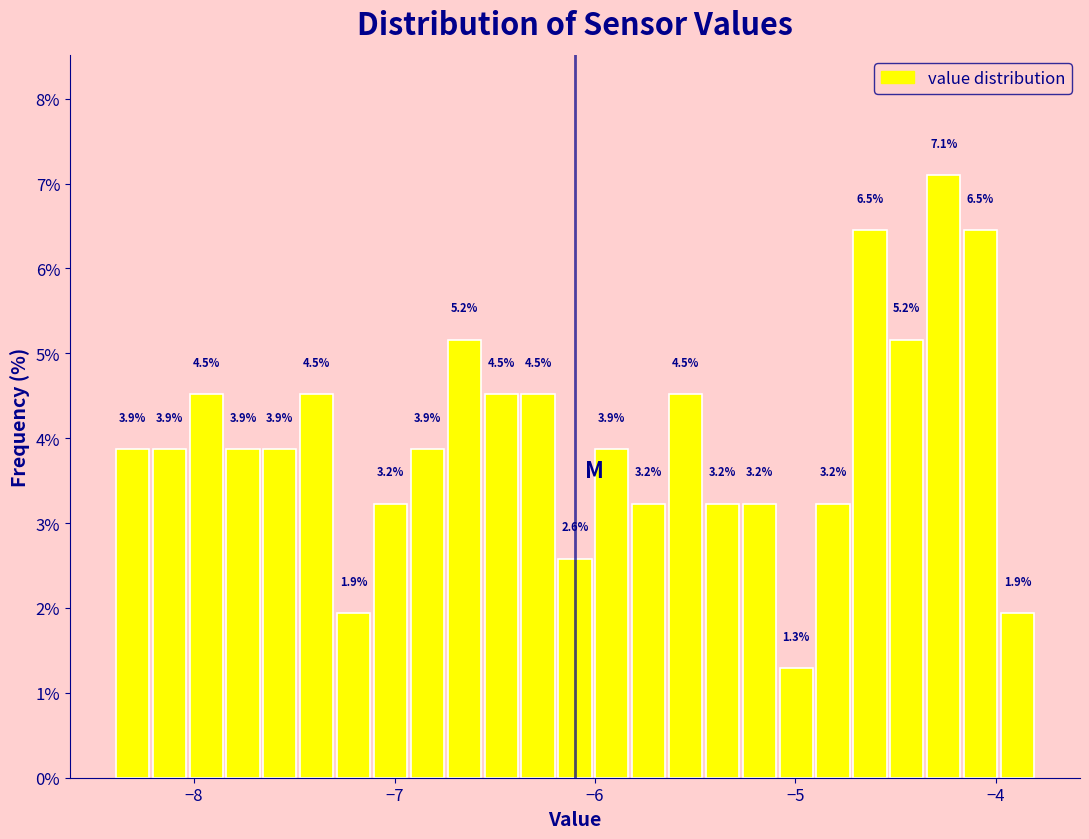

Around what value on the x-axis is the tallest bar? Give the approximate position of its centre, as read against the axis.

-4.3